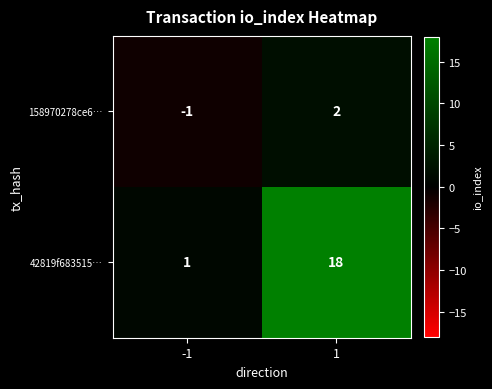

The value of 42819f683515… at -1 is 1. True or false?

True